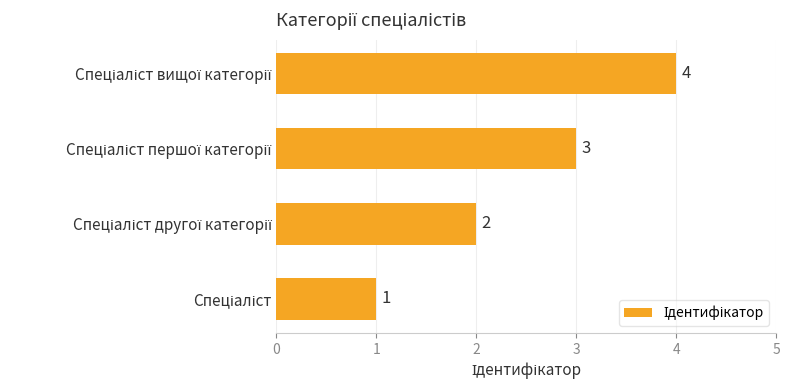

What is the sum of all values?

10